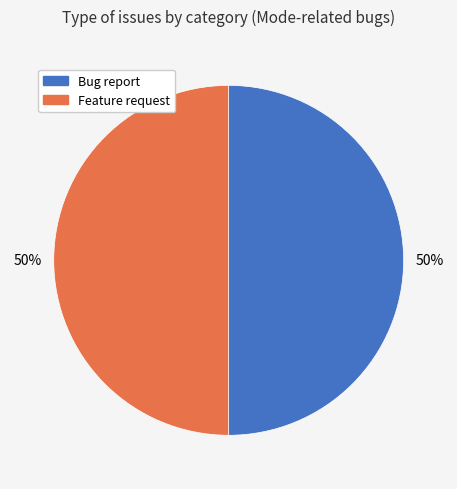

Count the number of slices in the pie.

2